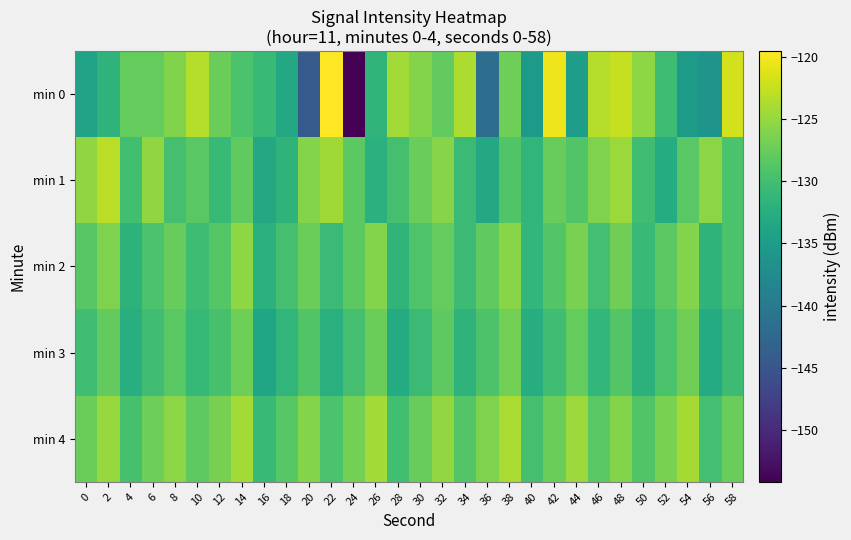

Which series changed the most between 14 and 48?

min 0